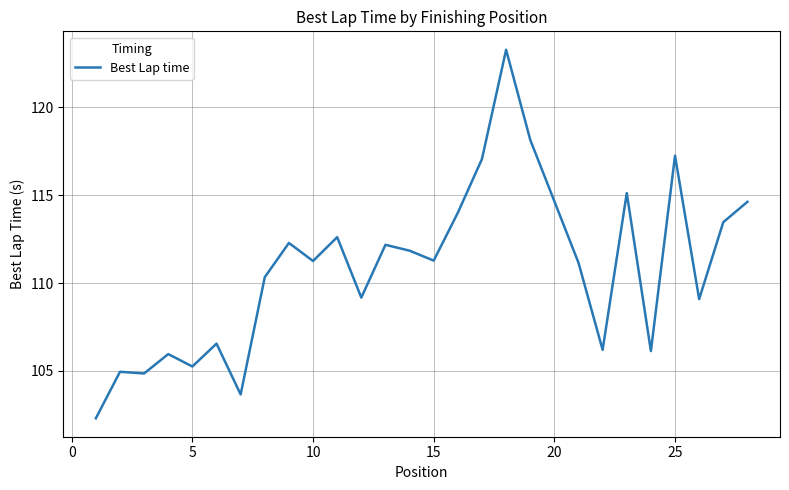

Does the chart display data point markers on the line(s)?

No